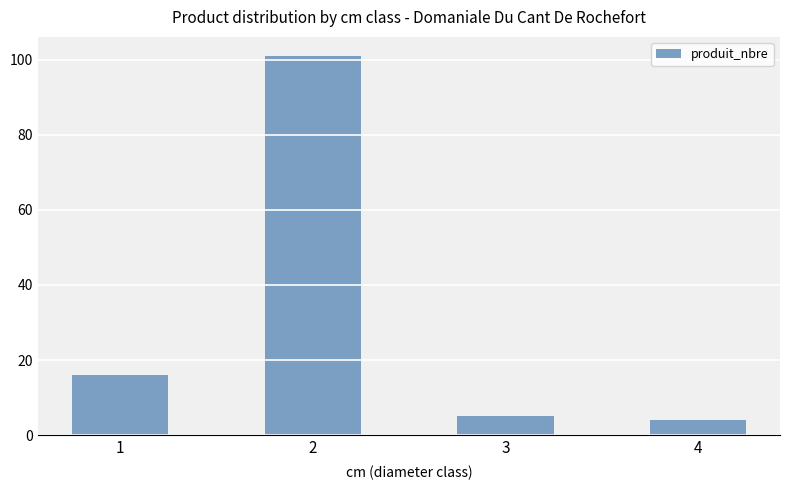

Approximately how many times larger is the value at 2 compared to 3?

20.2